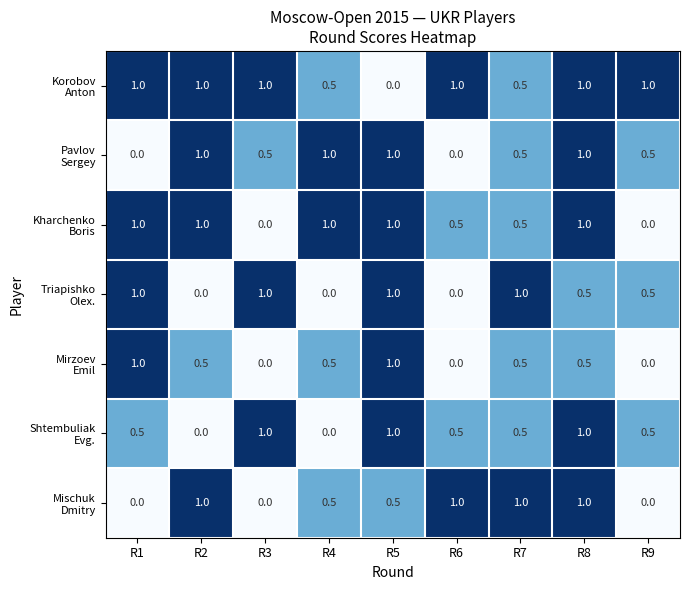

How many data points does each series have?

9